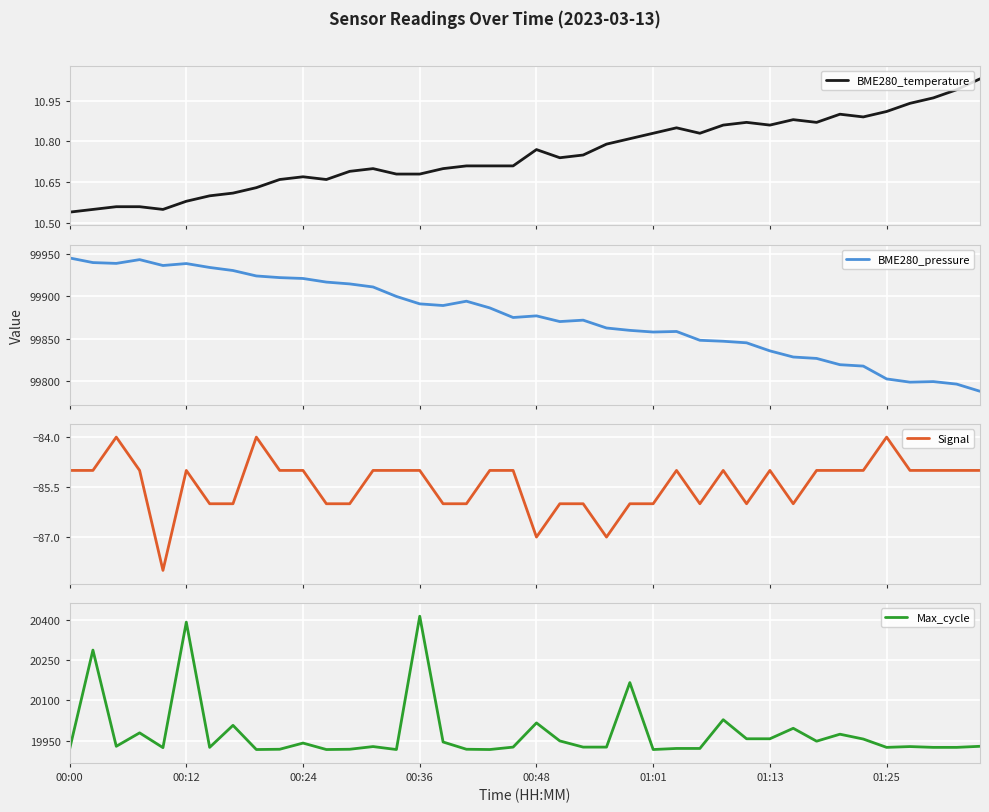

The value of BME280_pressure at 18 is 33785.0. True or false?

False